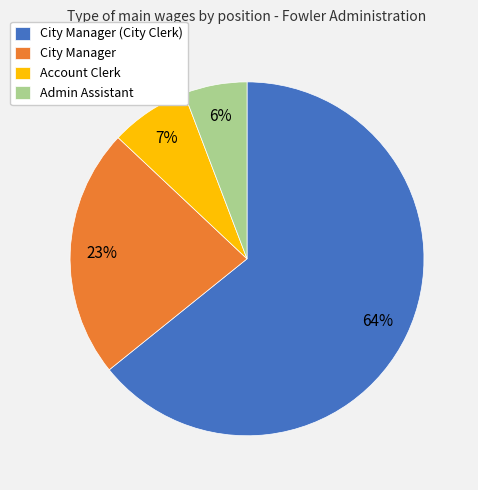

What percentage is the City Manager slice, to the nearest percent?

23%